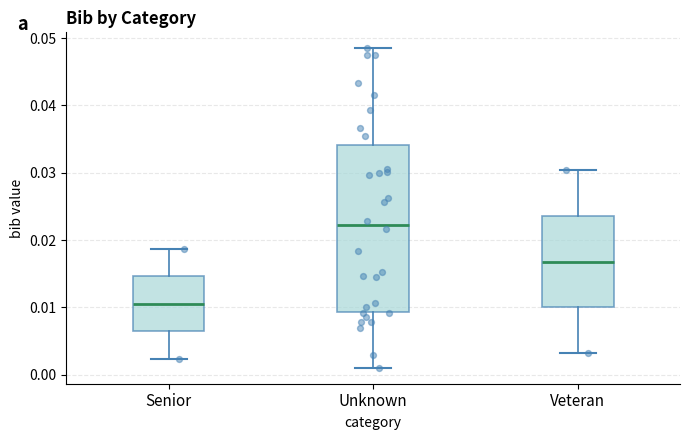

Comparing the boxes themselves (not the whiskers), which one is the tallest?

Unknown